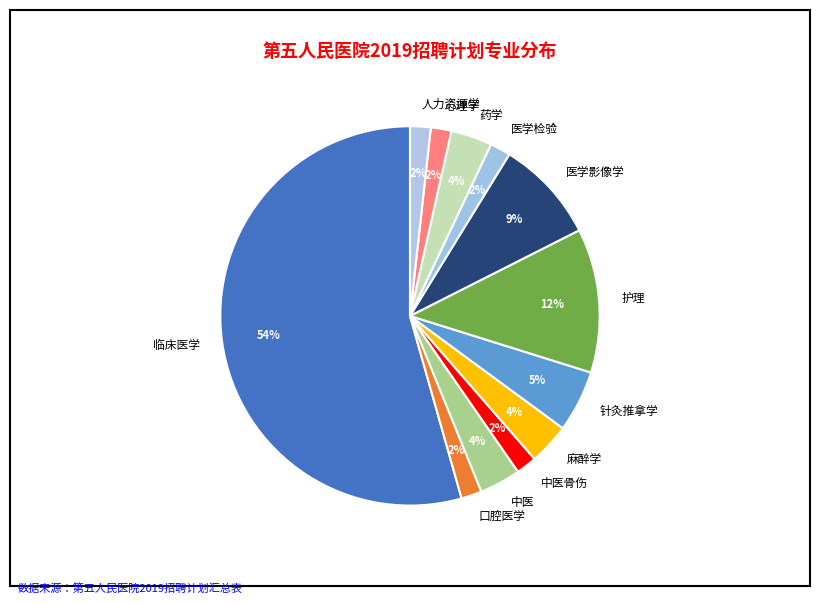

True or false: 心理学 accounts for 2% of the total.

True